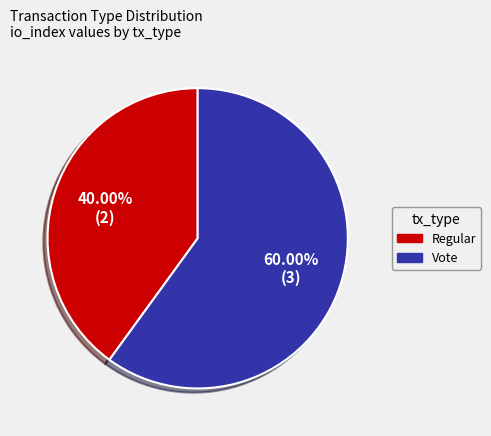

What percentage do Vote and Regular together represent?

100.0%